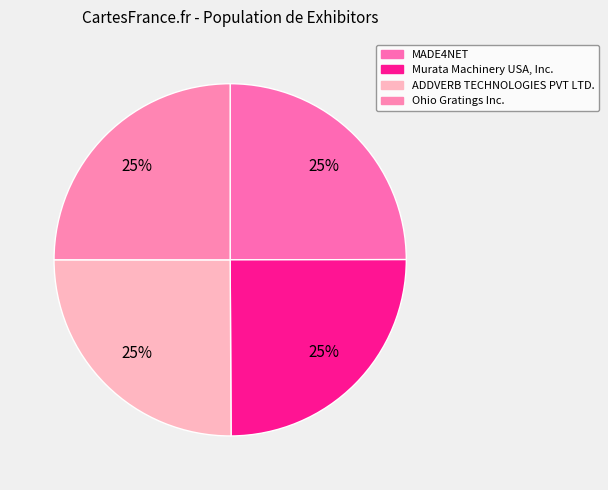

What percentage do Ohio Gratings Inc. and MADE4NET together represent?

50.0%